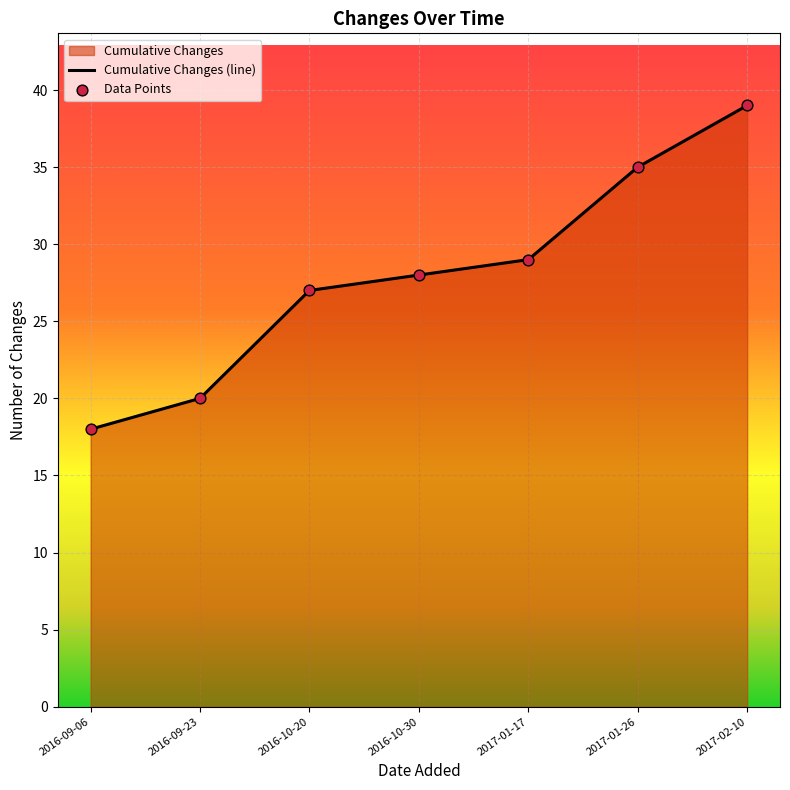

What is the total value across all series at 2017-01-26?

70